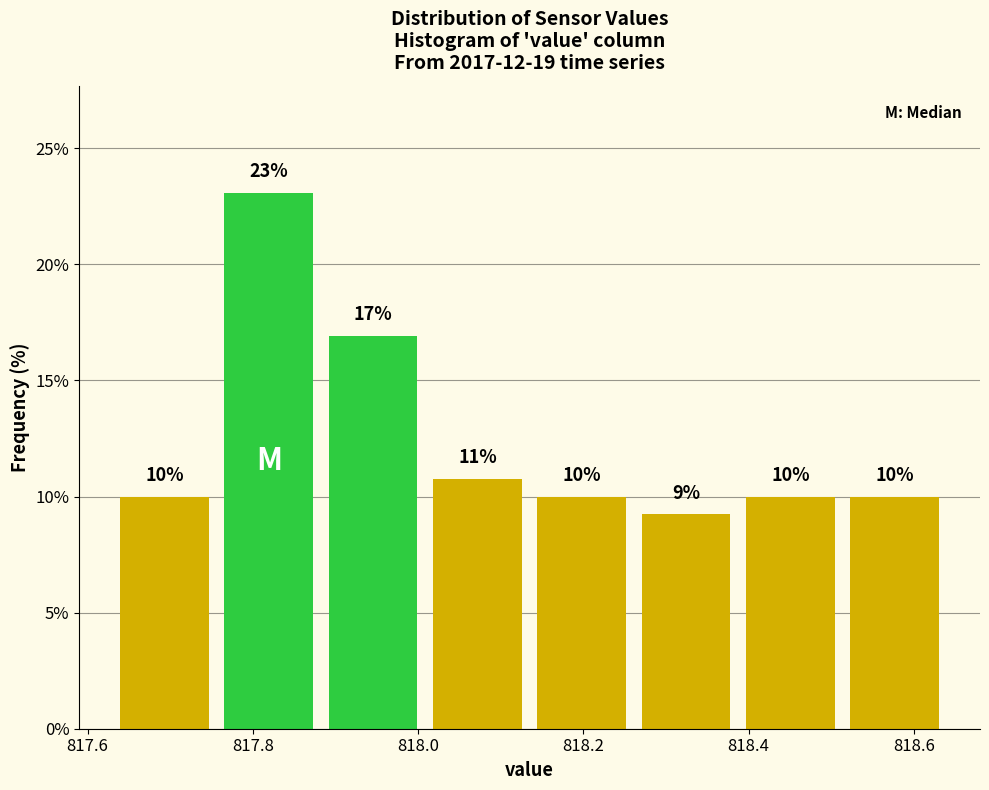

Which range on the x-axis has the tallest bar?

817.76 to 817.88